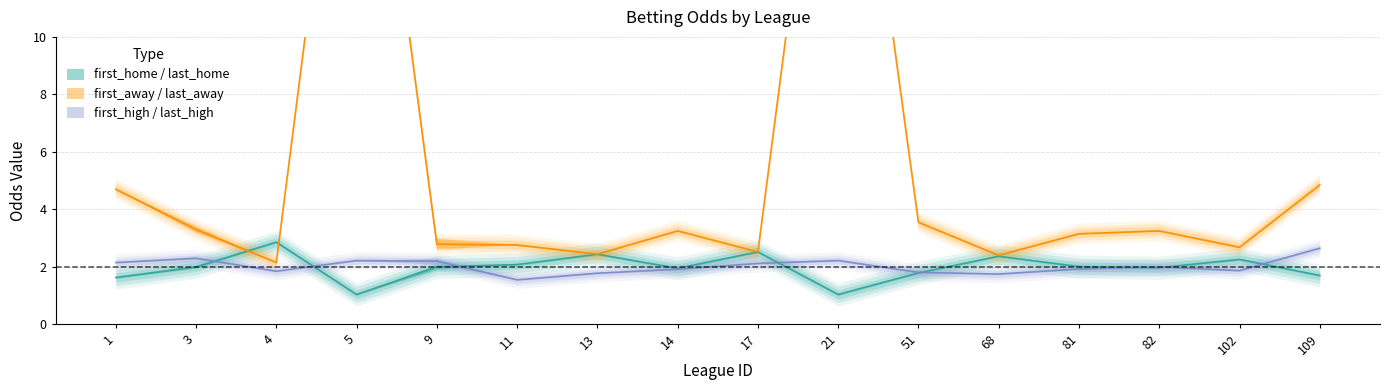

What is the difference between the second highest and minimum values in the first_away series?

21.9